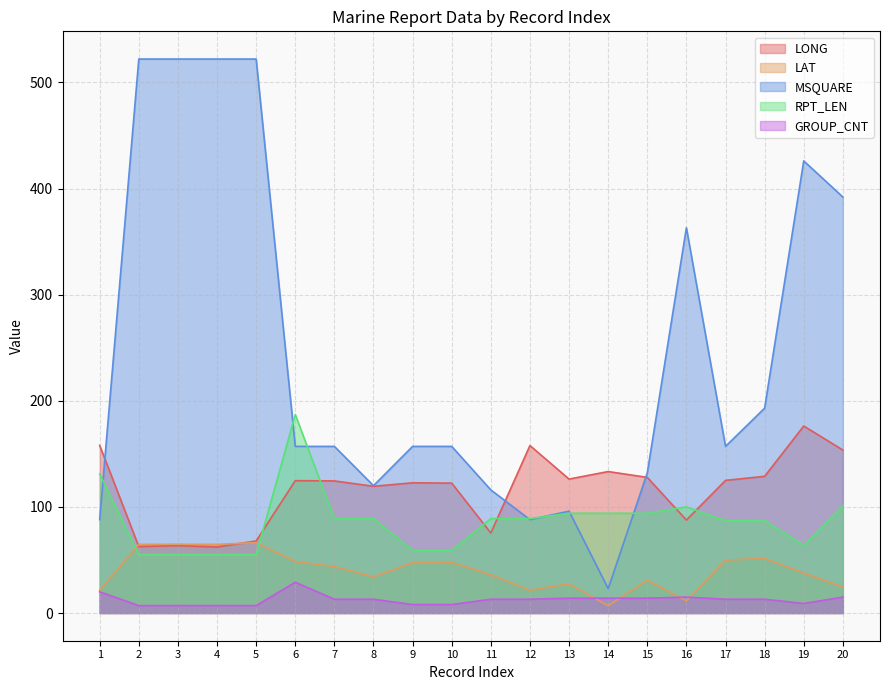

How many lines are shown in the chart?

5